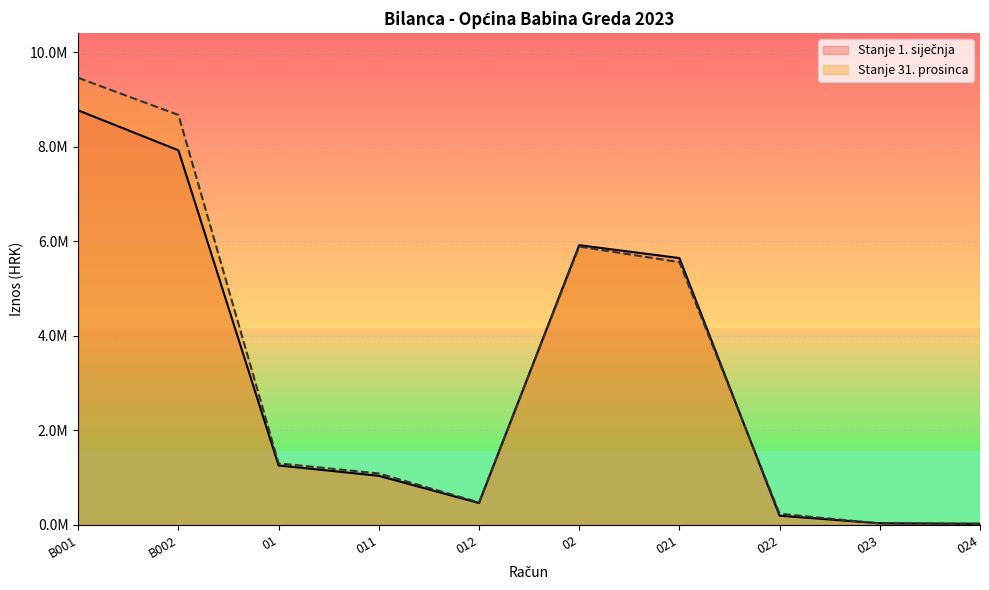

At which category does Stanje 31. prosinca reach its first local peak?

02